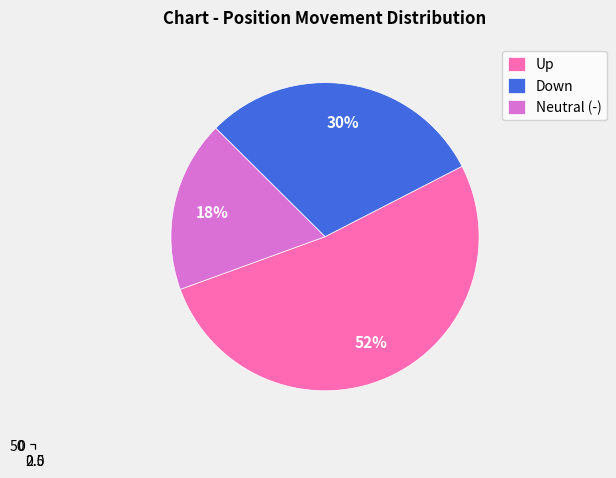

To the nearest percent, what is the difference between the - and up slice percentages?

34%